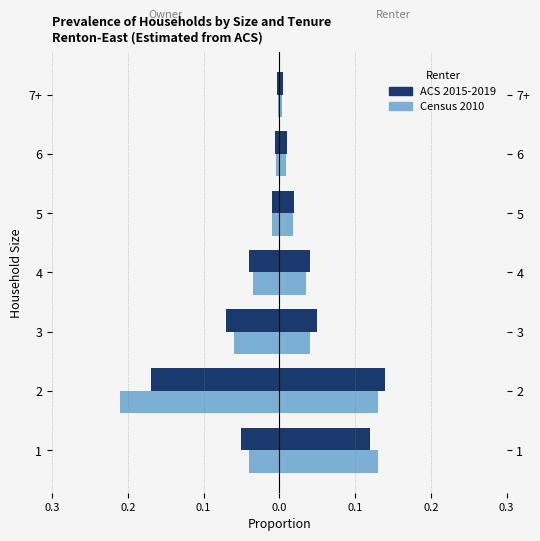

Reading left to right, what are all the values shown in this chart?

ACS 2015-2019: -0.1	-0.2	-0.1	-0.0	-0.0	-0.0	-0.0
Census 2010: -0.0	-0.2	-0.1	-0.0	-0.0	-0.0	-0.0